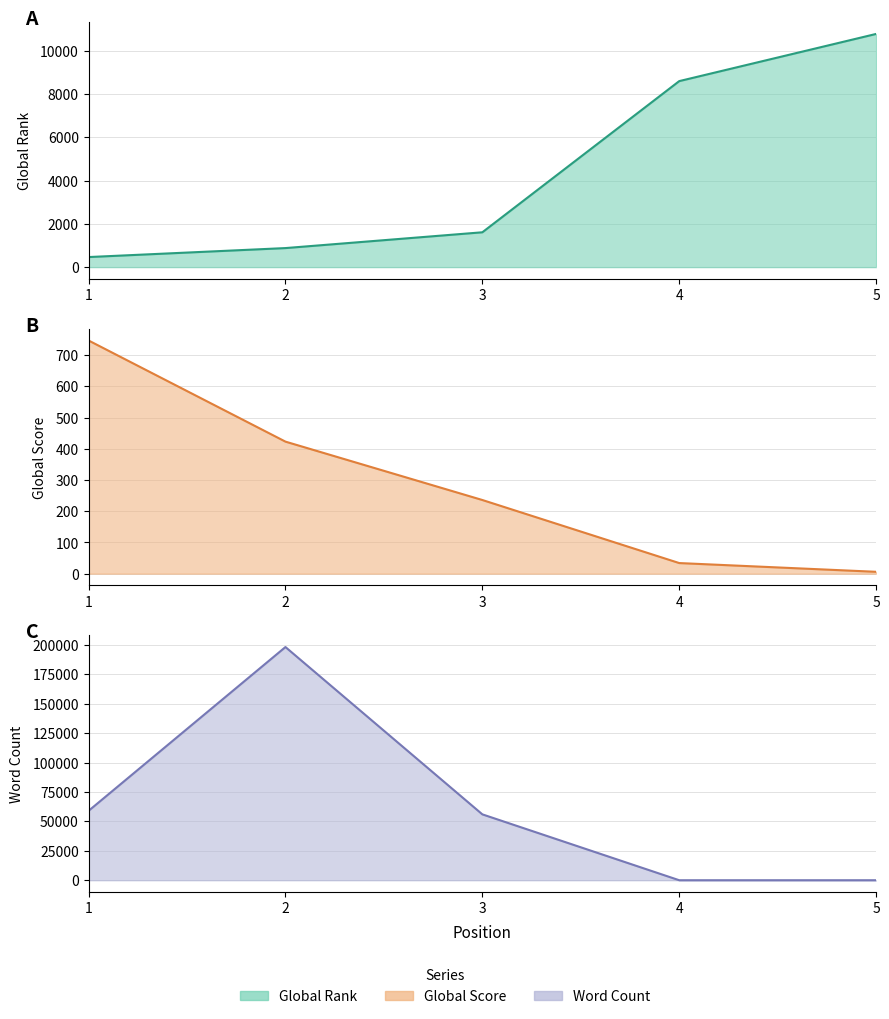

What is the greatest value displayed?

198227